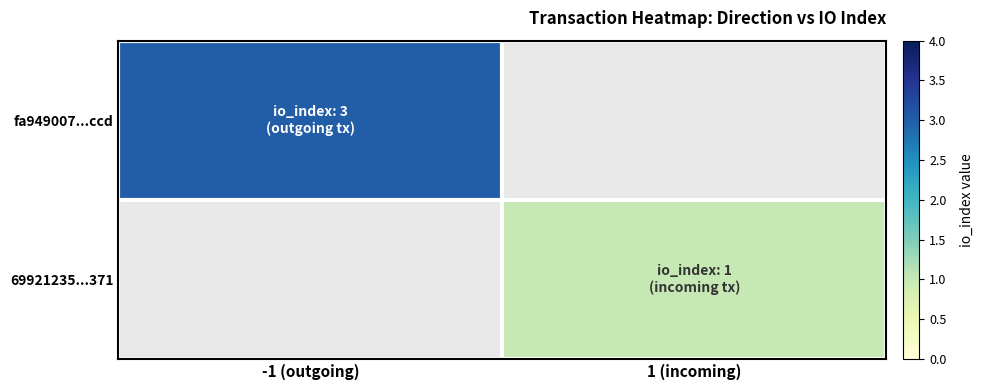

List the labels in order of fa949007...ccd value, largest first.

-1 (outgoing), 1 (incoming)